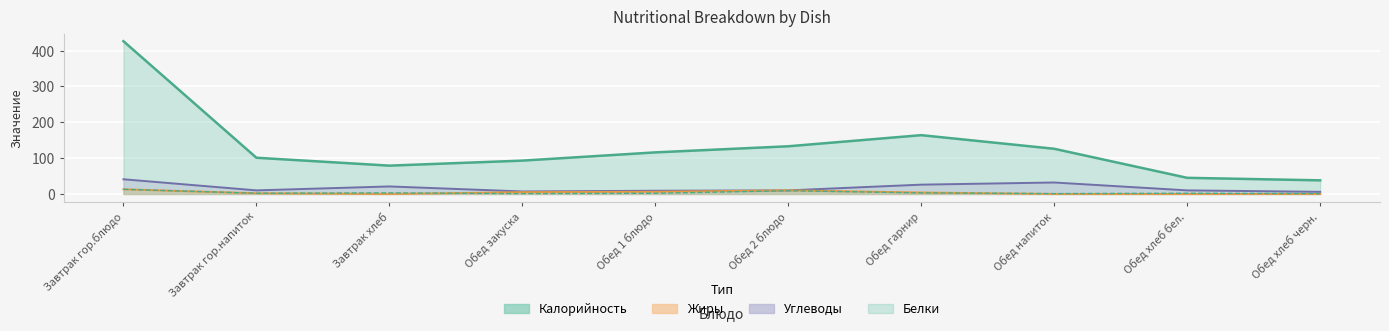

Reading left to right, what are all the values shown in this chart?

Калорийность: 426	101	79	93	116	133	164	126	45	38
Белки: 13	2	3	1	2	9	3	1	2	1
Жиры: 13	2	0	5	6	10	4	0	0	0
Углеводы: 41	10	21	7	9	10	26	32	10	6